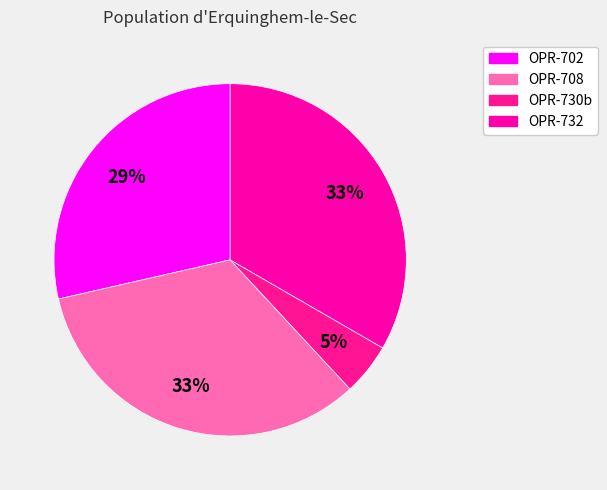

How many slices are in this pie chart?

4